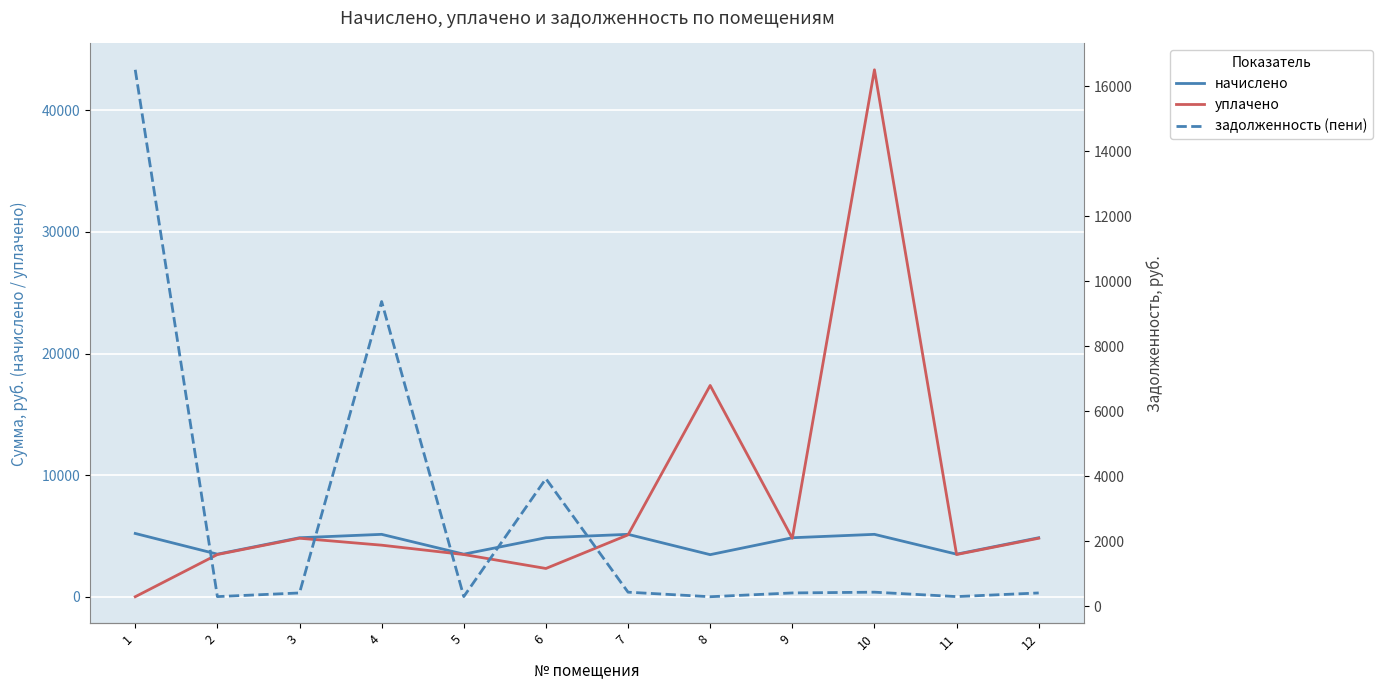

Count the number of categories in the chart.

12